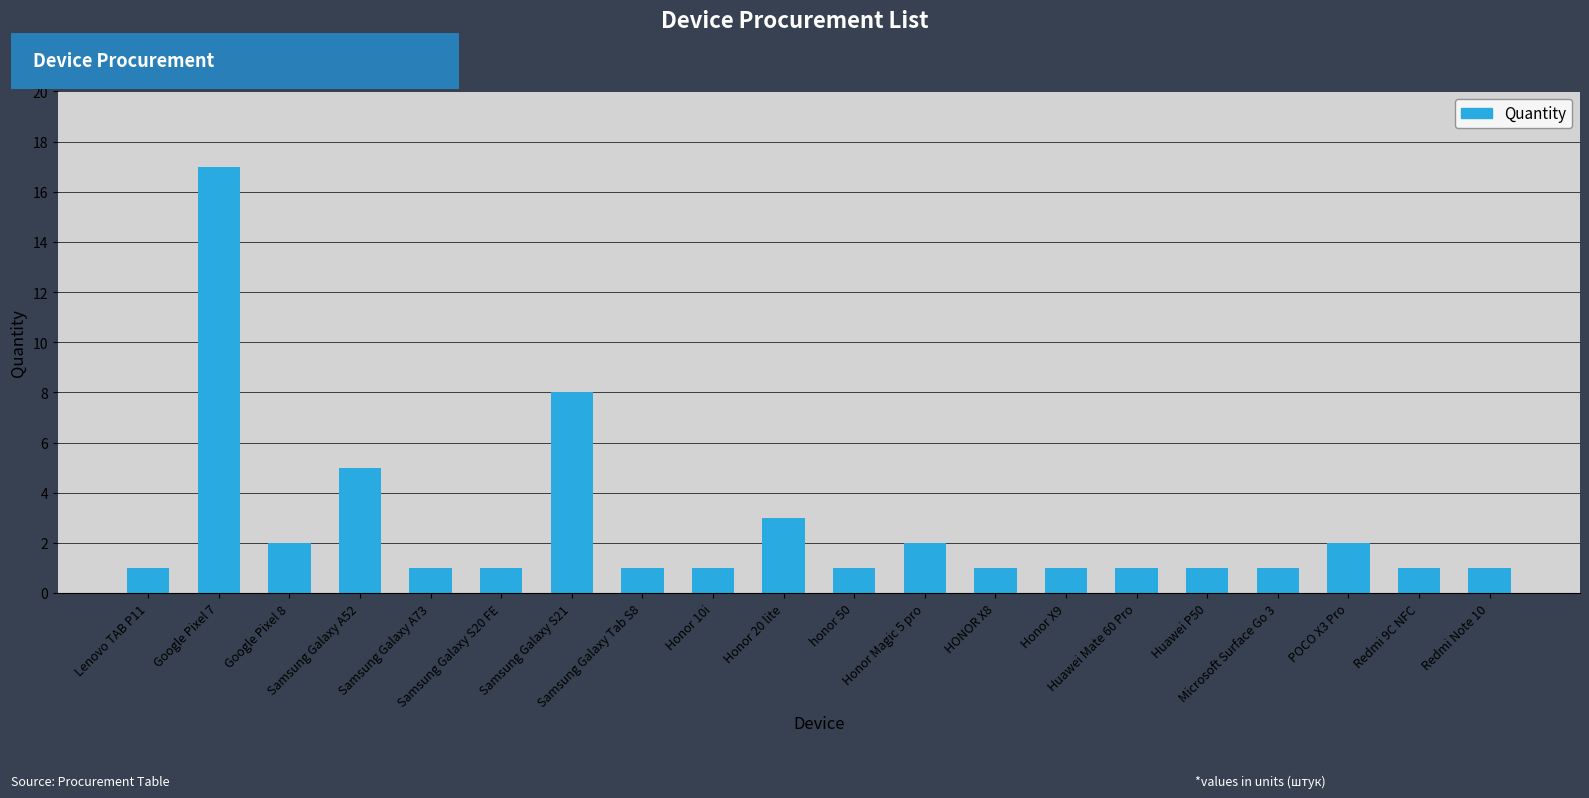

What is the maximum value shown in the chart?

17